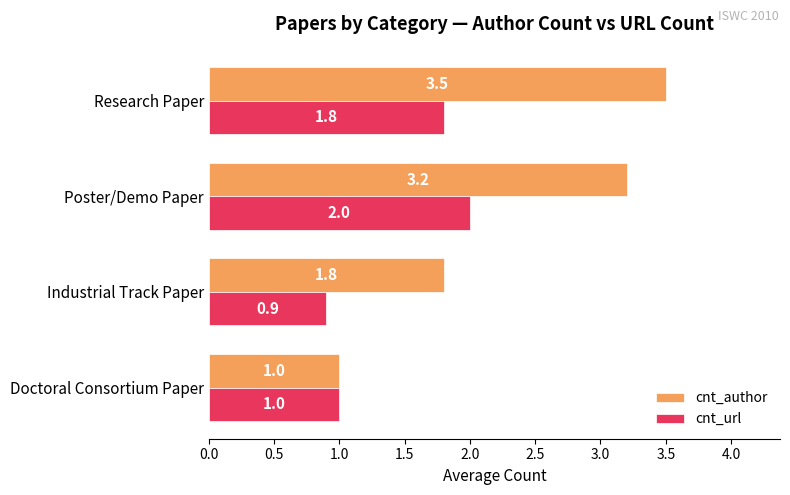

What is the smallest value displayed?

0.9